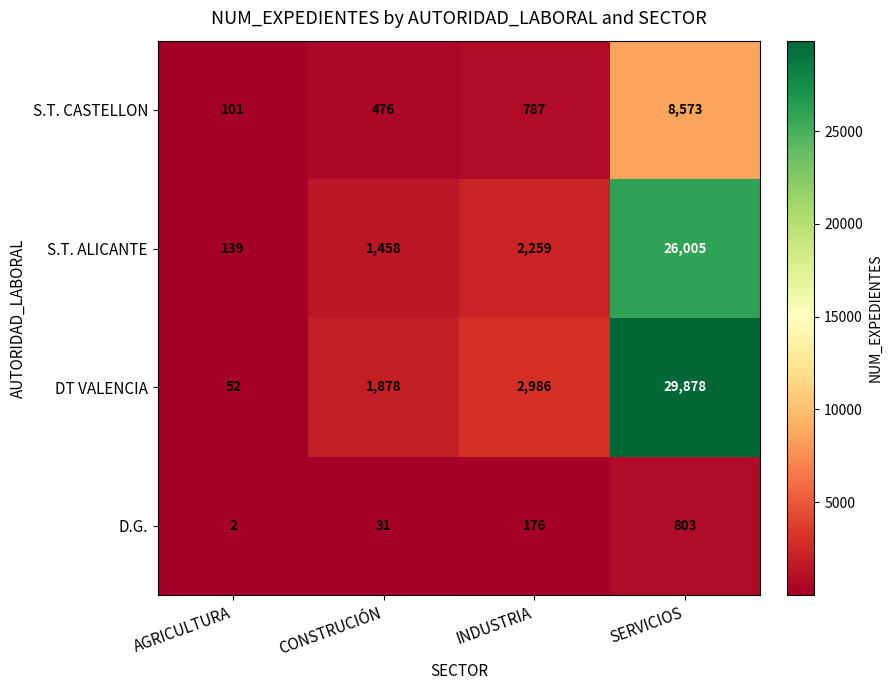

Which label corresponds to the largest value in the chart?

SERVICIOS